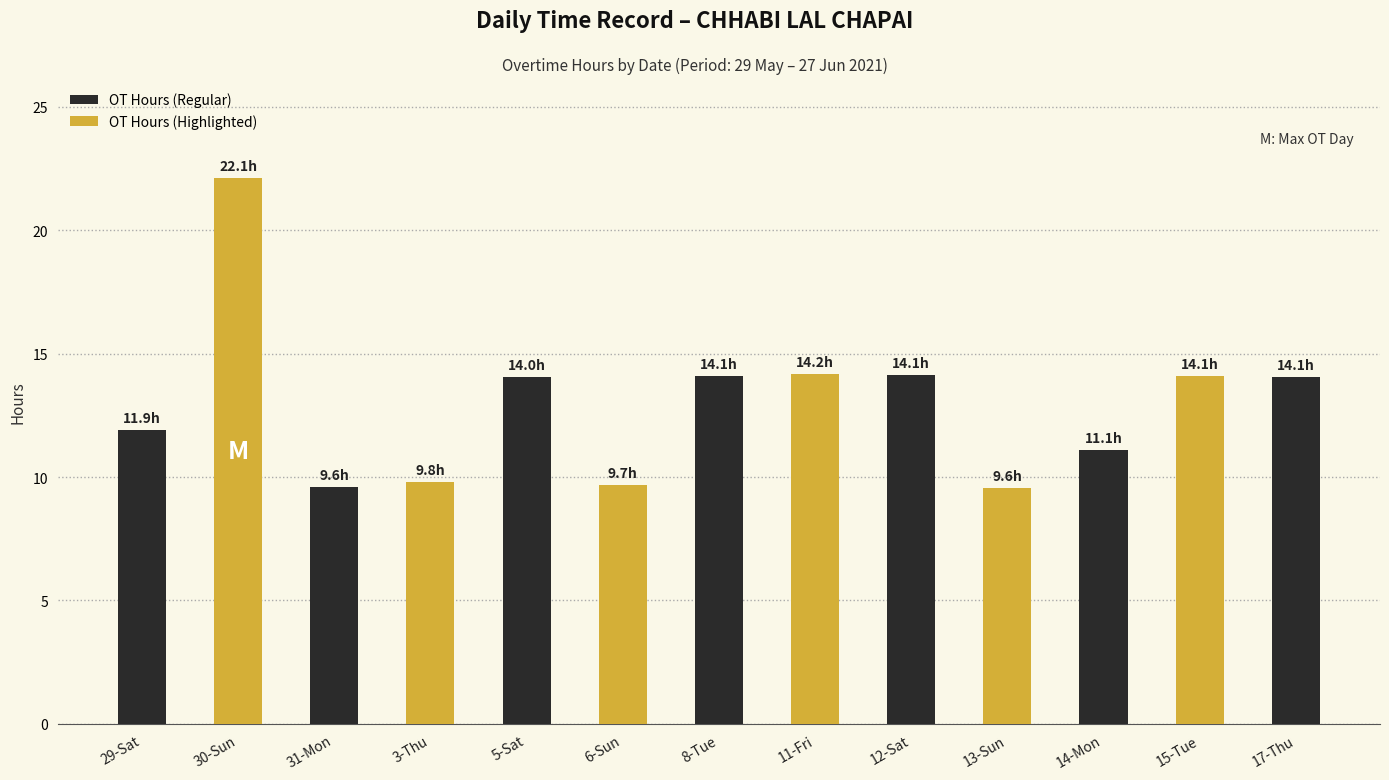

What is the smallest value displayed?

9.6